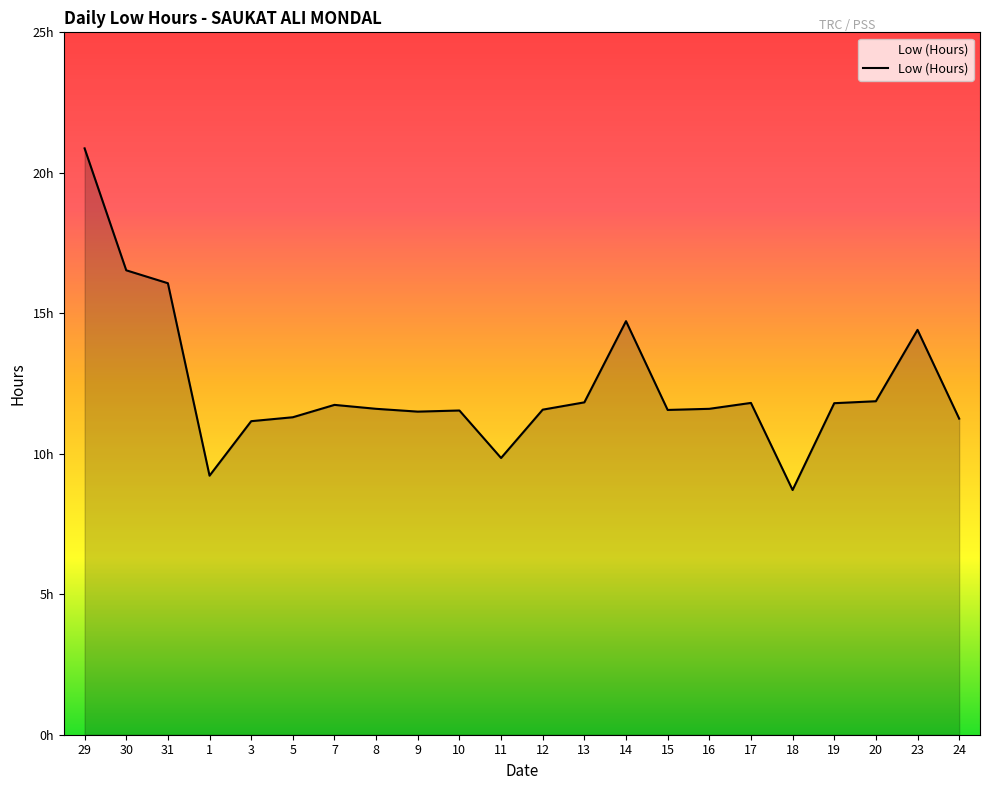

Reading left to right, list all the values displayed in this chart.

20.9	16.5	16.1	9.2	11.2	11.3	11.7	11.6	11.5	11.5	9.8	11.6	11.8	14.7	11.6	11.6	11.8	8.7	11.8	11.9	14.4	11.2